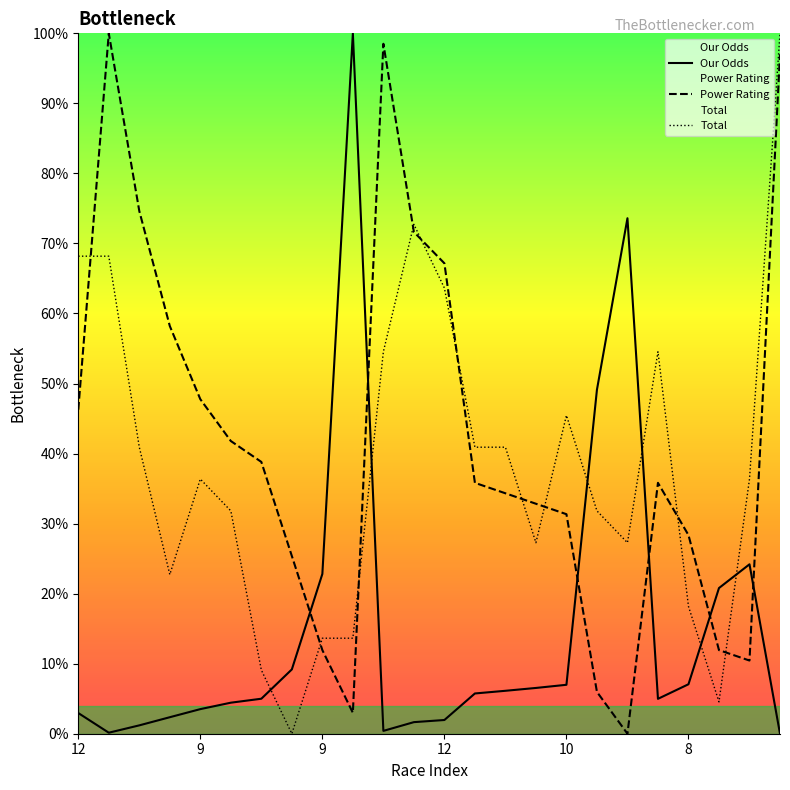

Is the value of Total at 9 greater than the value of Power Rating at 8?

Yes